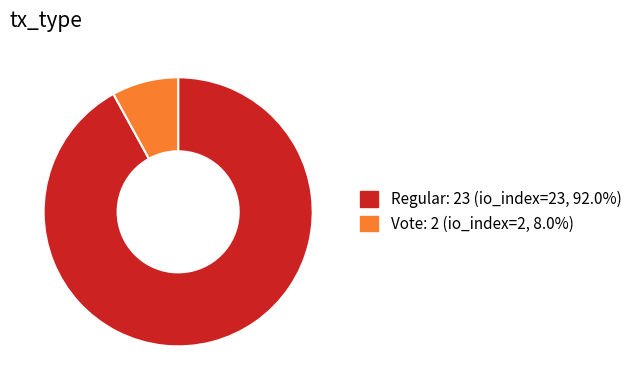

Does any single category account for the majority?

Yes